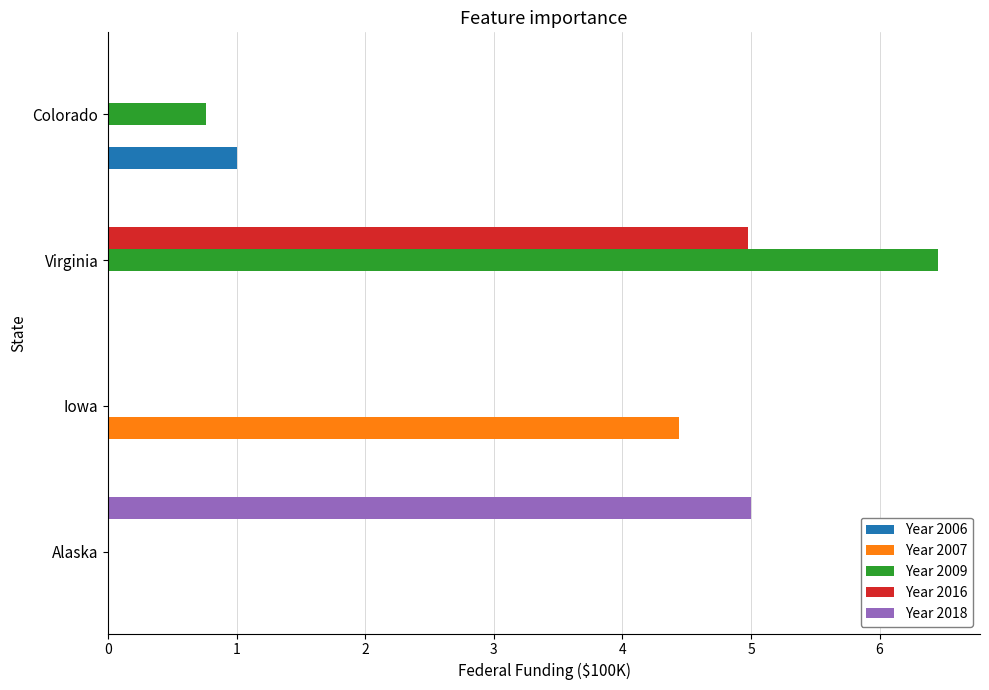

How many categories are shown in the chart?

4